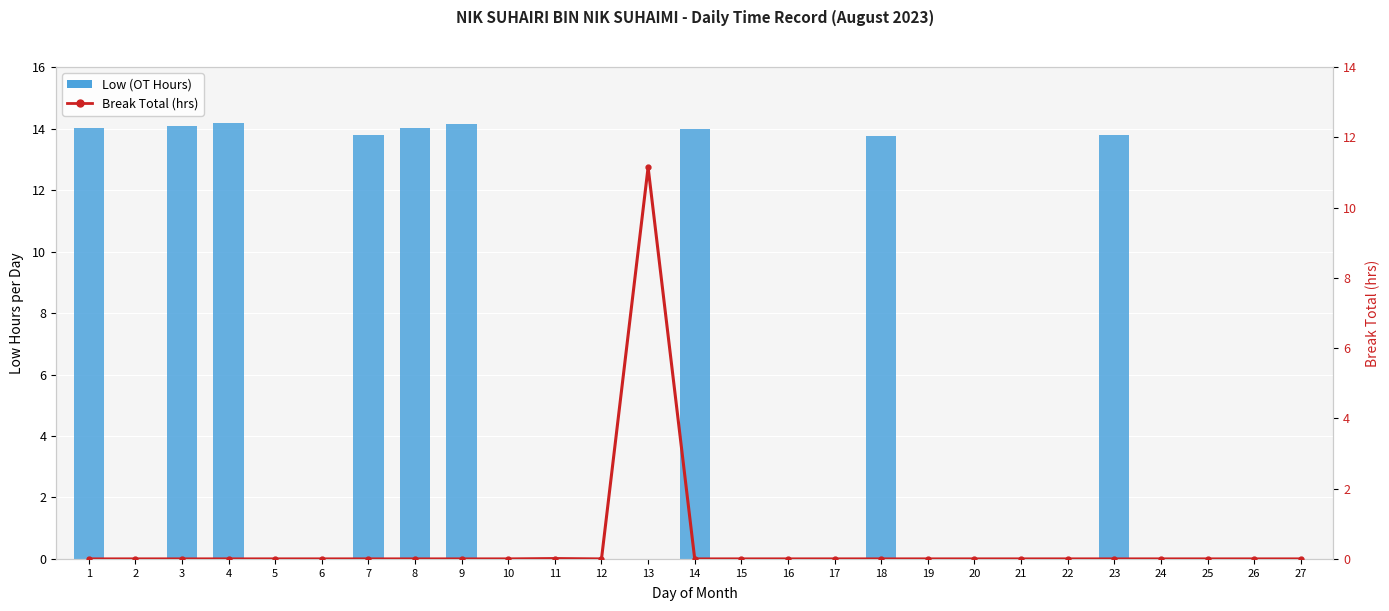

Reading left to right, list all the values displayed in this chart.

Low (OT Hours): 1=14.0	2=0.0	3=14.1	4=14.2	5=0.0	6=0.0	7=13.8	8=14.0	9=14.2	10=0.0	11=0.0	12=0.0	13=0.0	14=14.0	15=0.0	16=0.0	17=0.0	18=13.8	19=0.0	20=0.0	21=0.0	22=0.0	23=13.8	24=0.0	25=0.0	26=0.0	27=0.0
Break Total (hrs): 1=0.0	2=0.0	3=0.0	4=0.0	5=0.0	6=0.0	7=0.0	8=0.0	9=0.0	10=0.0	11=0.0	12=0.0	13=11.2	14=0.0	15=0.0	16=0.0	17=0.0	18=0.0	19=0.0	20=0.0	21=0.0	22=0.0	23=0.0	24=0.0	25=0.0	26=0.0	27=0.0